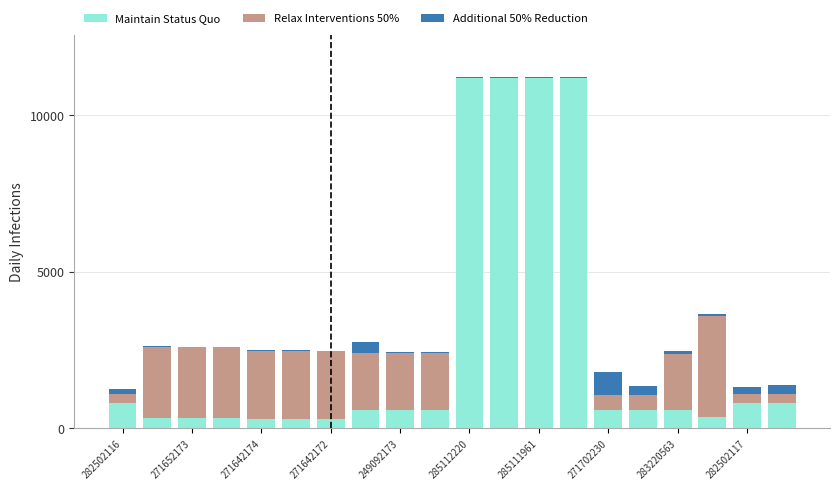

List the series in order of their peak value, highest first.

Maintain Status Quo, Relax Interventions 50%, Additional 50% Reduction